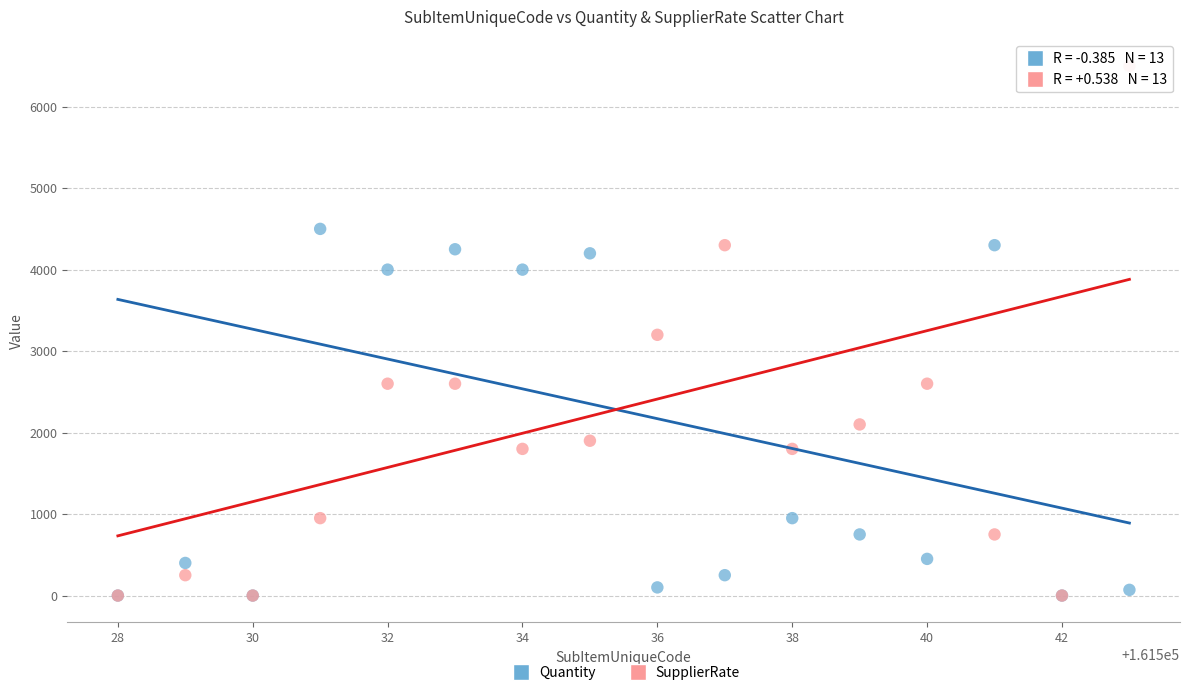

In the Quantity series, what Y value is closest to 2250?

950